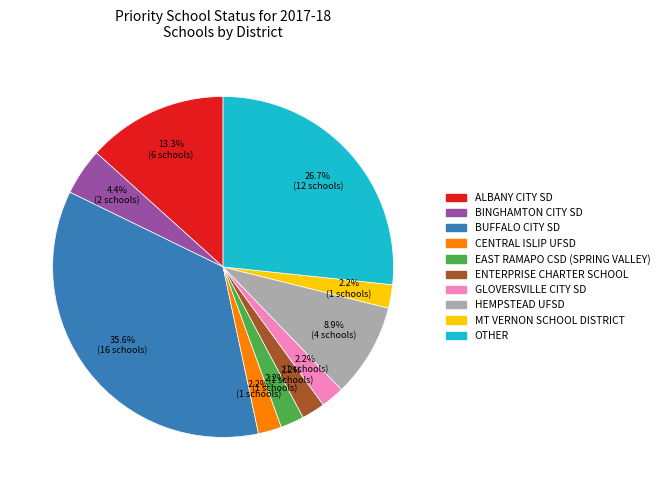

How many segments does this pie chart have?

10